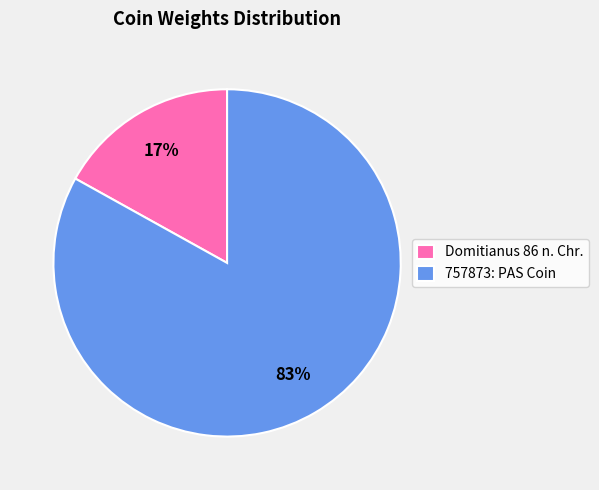

Is it true that 757873: PAS Coin is 73% of the pie?

False